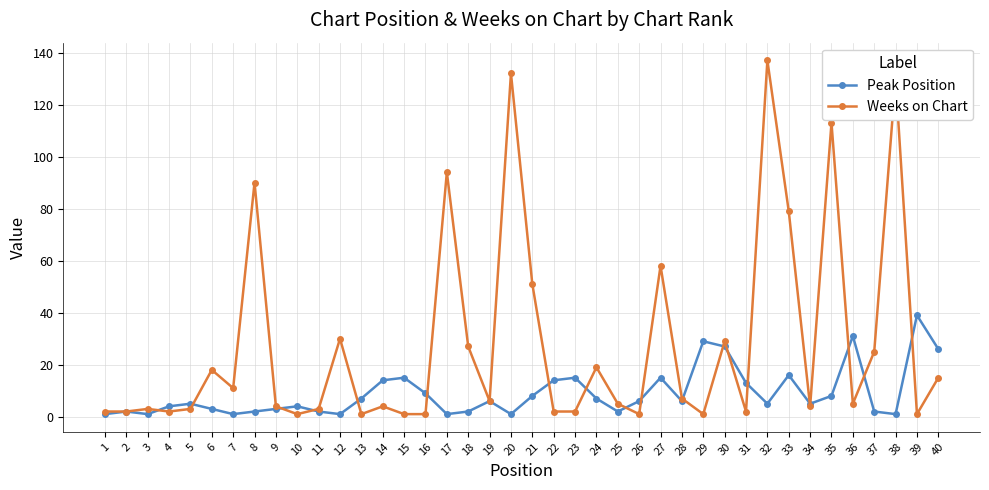

True or false: Weeks on Chart has more than 1 points higher than both neighbors.

True